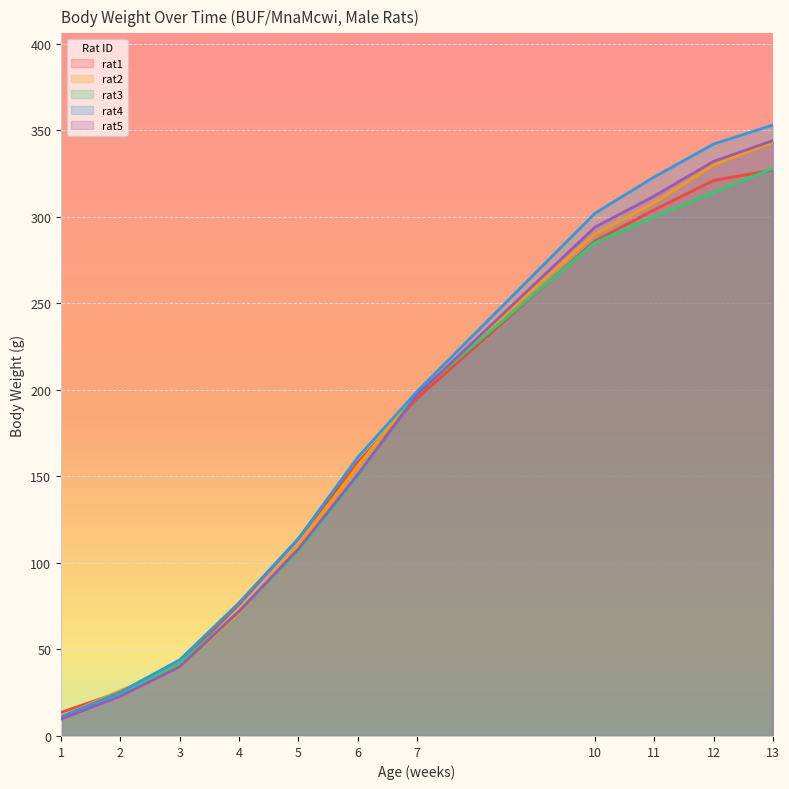

Does the chart display data point markers on the line(s)?

No